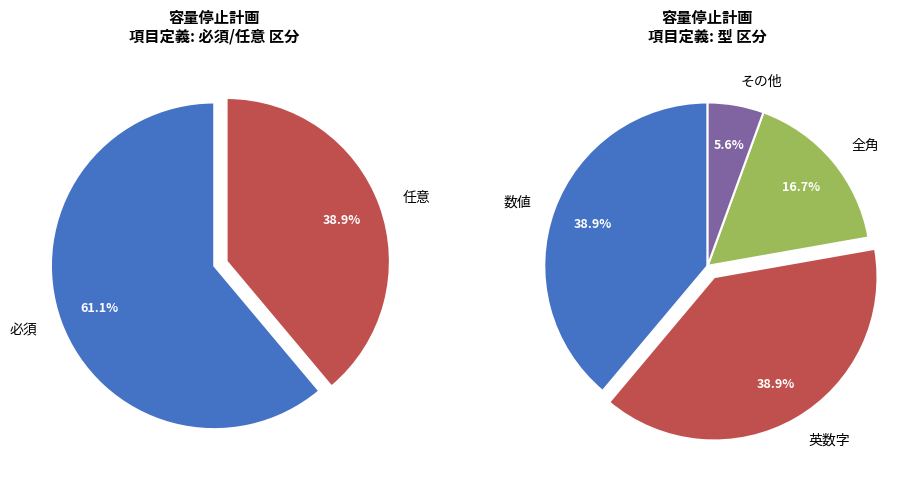

Do 容量停止計画ID and 実需給年度 together represent more than half of the pie?

No